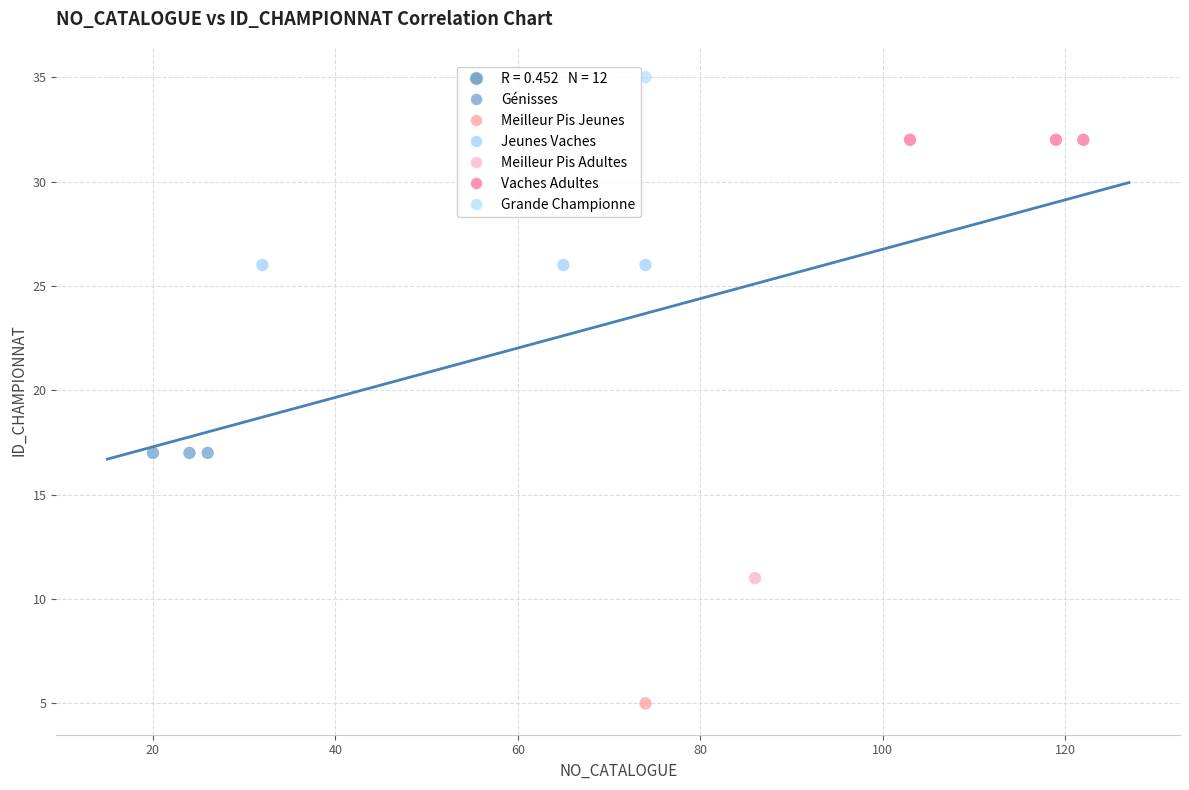

Which series reaches the minimum Y coordinate?

Meilleur Pis Jeunes